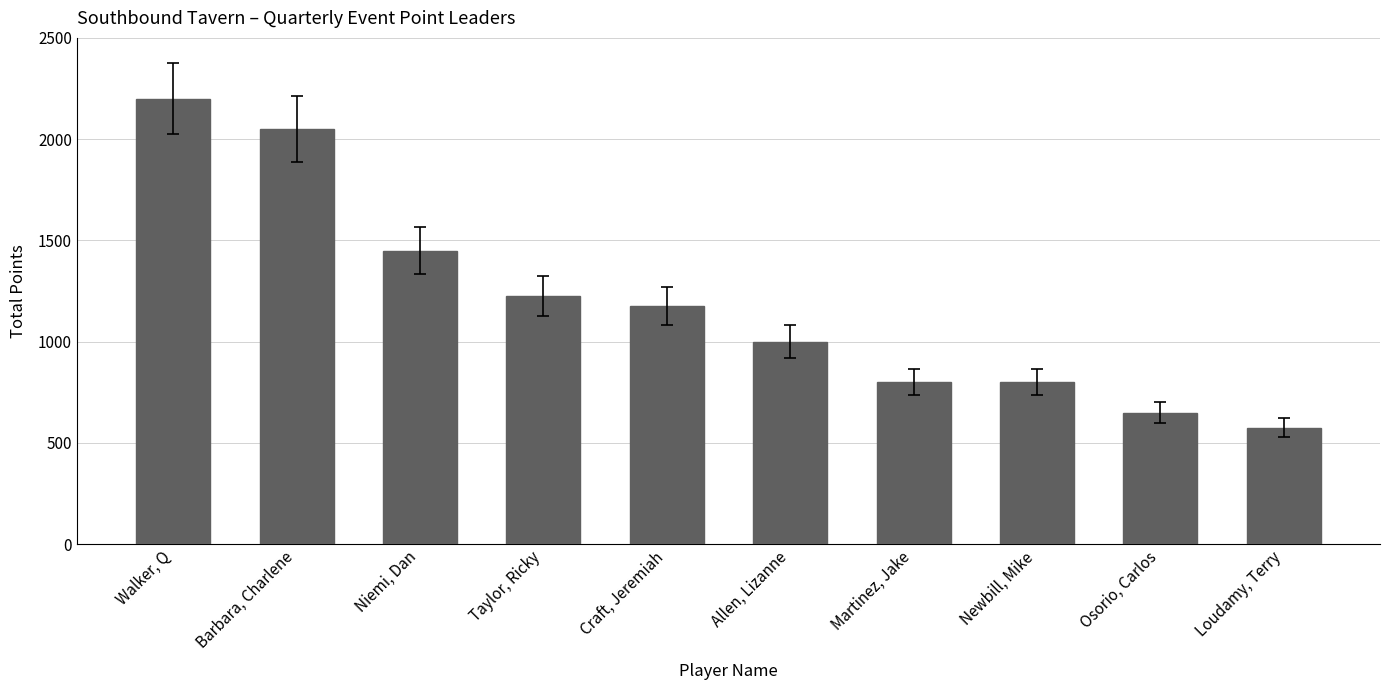

Is it true that the value at Osorio, Carlos is 150?

False